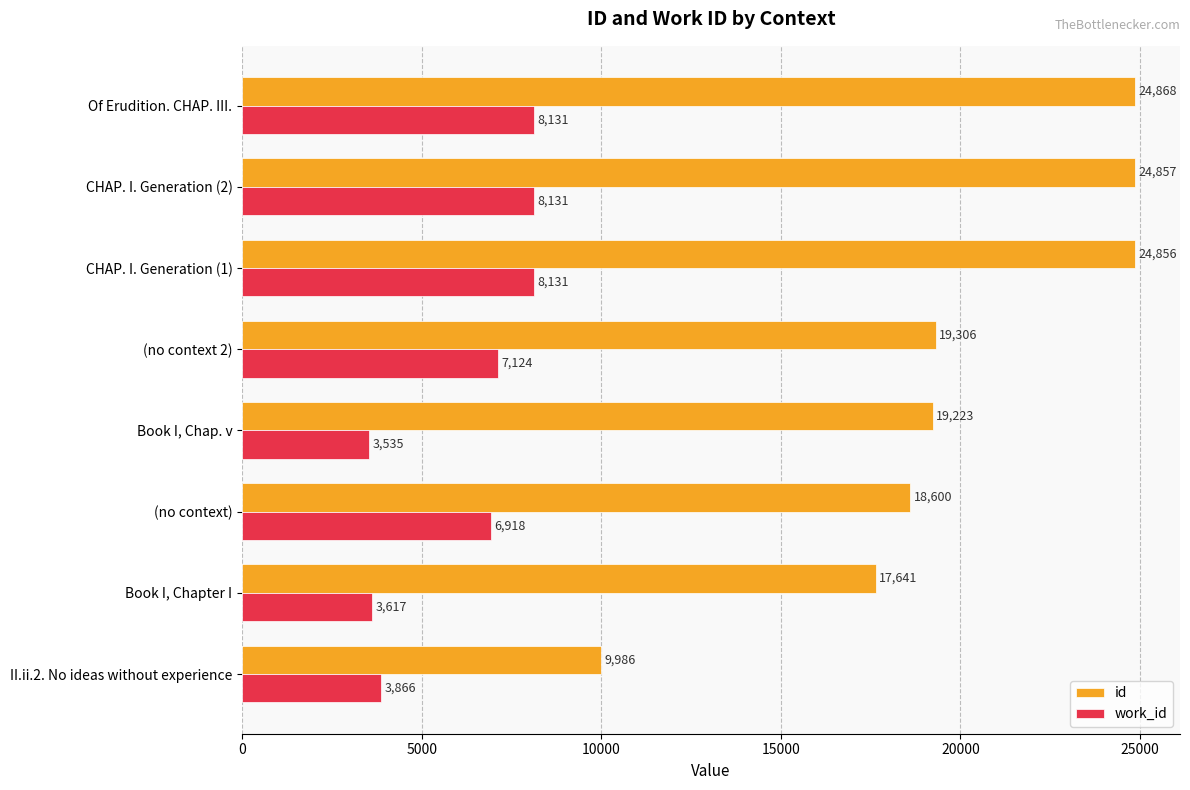

What is the approximate value of work_id at II.ii.2. No ideas without experience, to the nearest 10?

3870